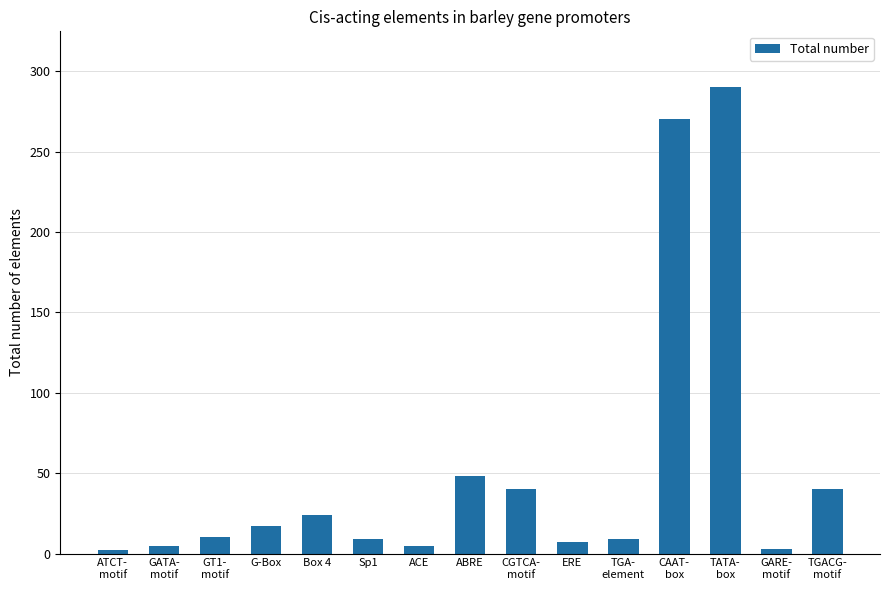

Where is the data nearest to the value 146?

ABRE